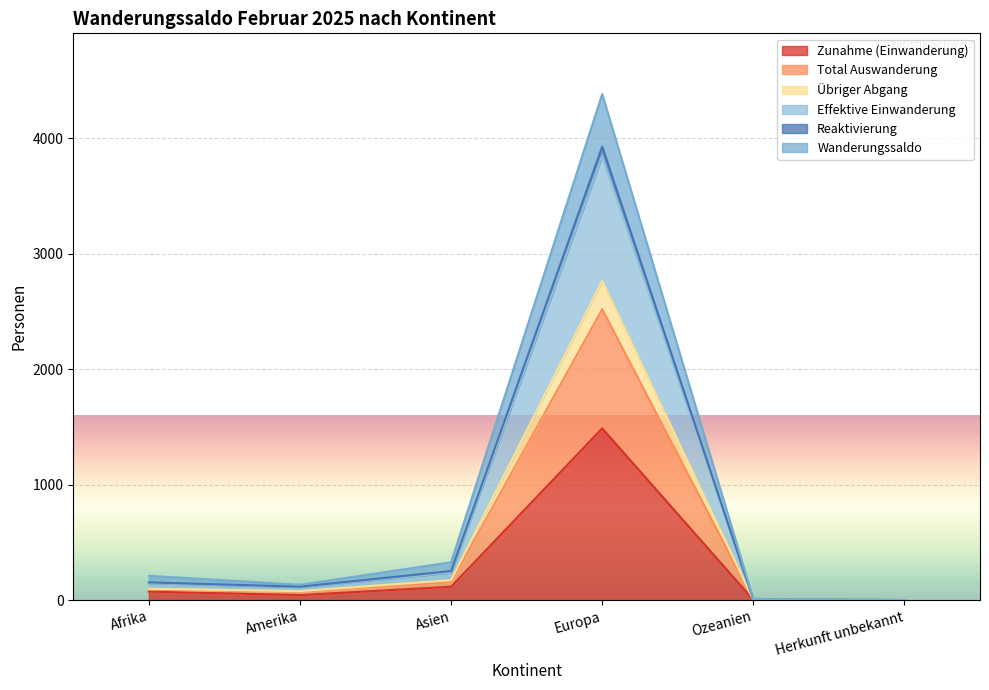

How many interior local peaks does the Total Auswanderung series have?

1